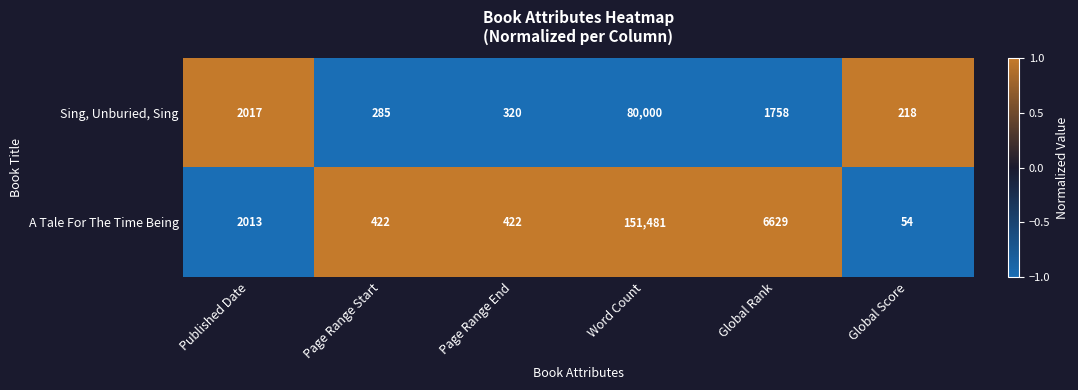

List the series in order of their peak value, lowest first.

Sing, Unburied, Sing, A Tale For The Time Being